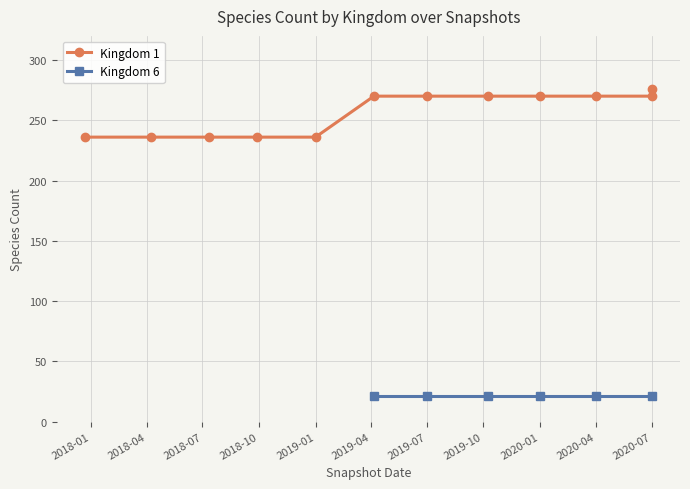

Approximately how many times larger is the value at 11 compared to 2019-10?

1.0